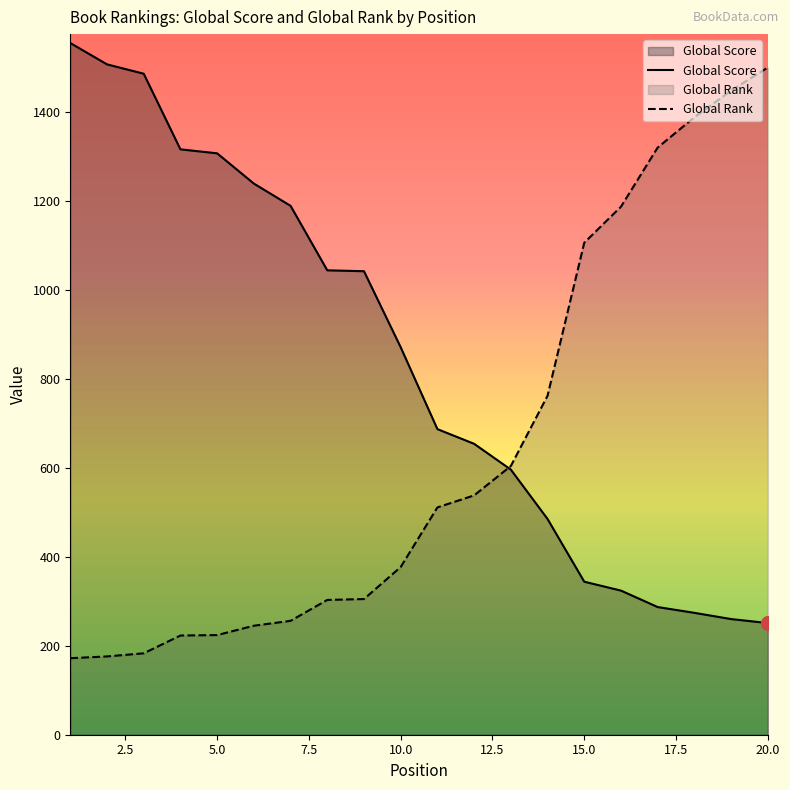

Is the value of Global Rank at 12 greater than the value of Global Score at 14?

Yes